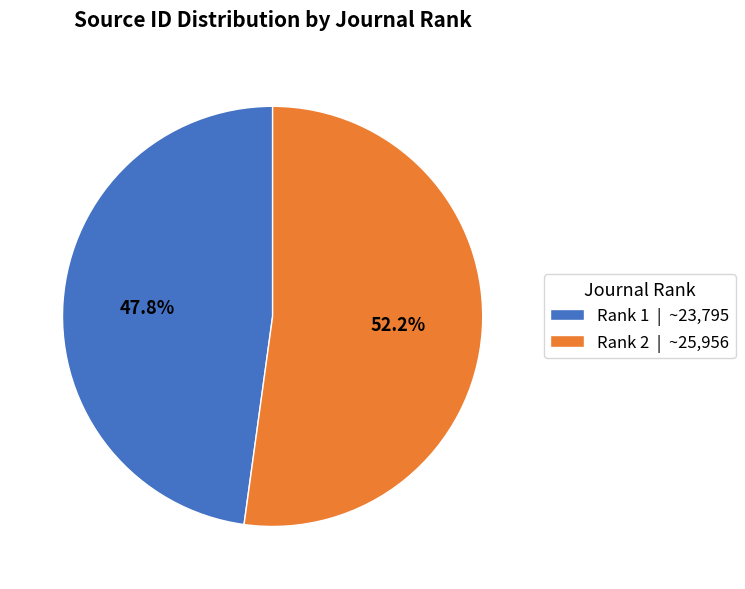

Combined, what portion of the pie is Rank 2 | ~25,956 and Rank 1 | ~23,795?

100.0%